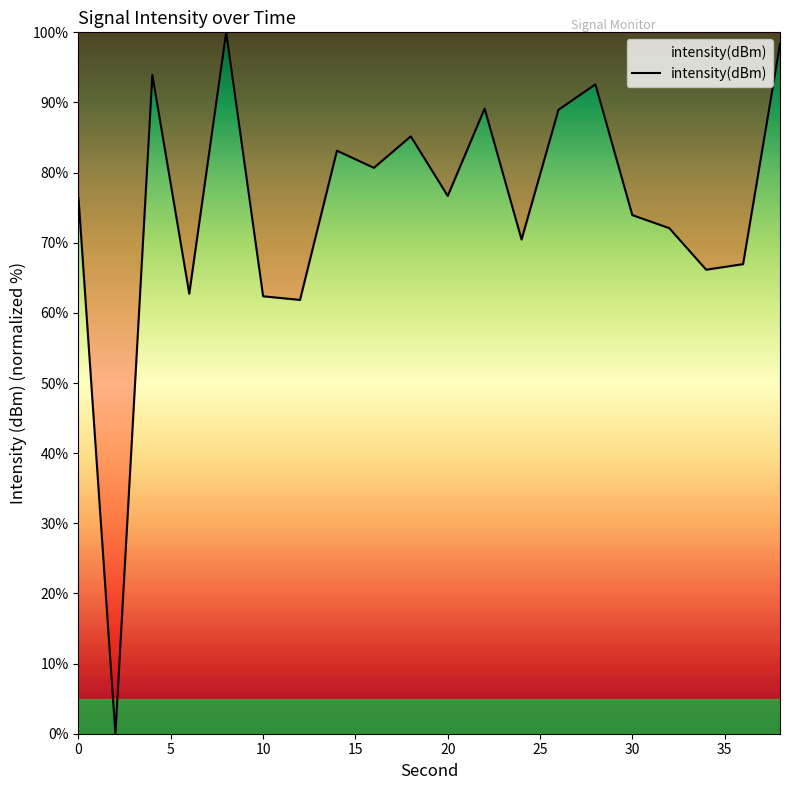

What is the difference between the second highest and minimum values?

98.3